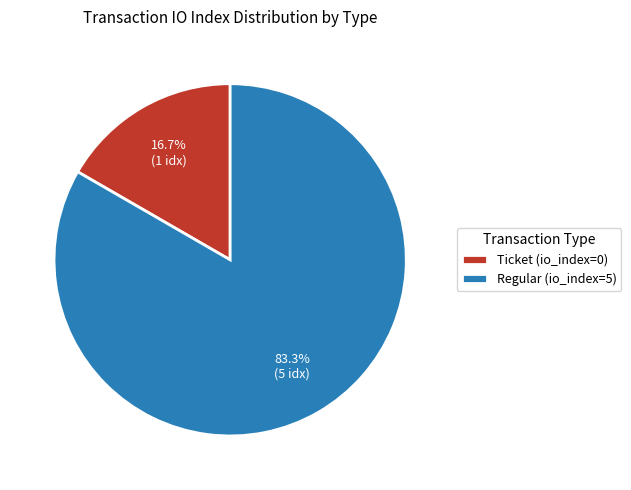

What is the smallest slice in the pie chart?

Ticket (io_index=0)